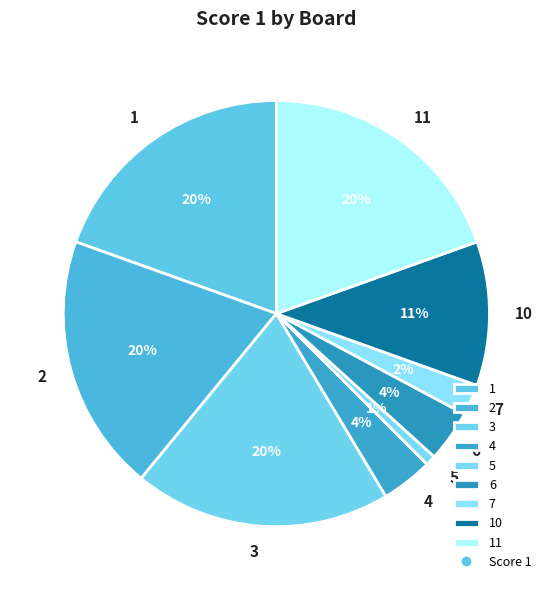

How many segments does this pie chart have?

9